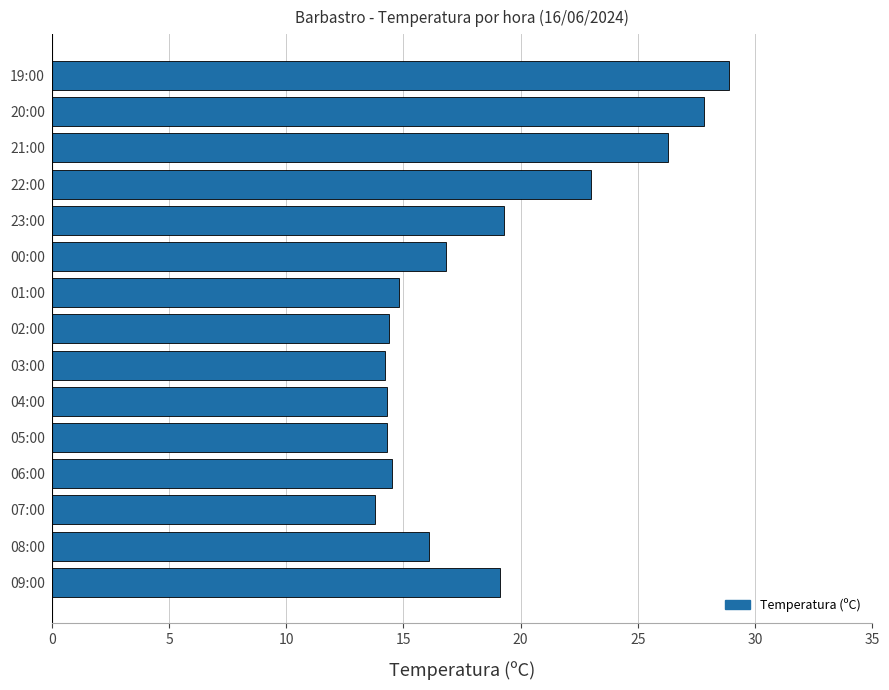

What is the change in value from 23:00 to 22:00?

+3.7